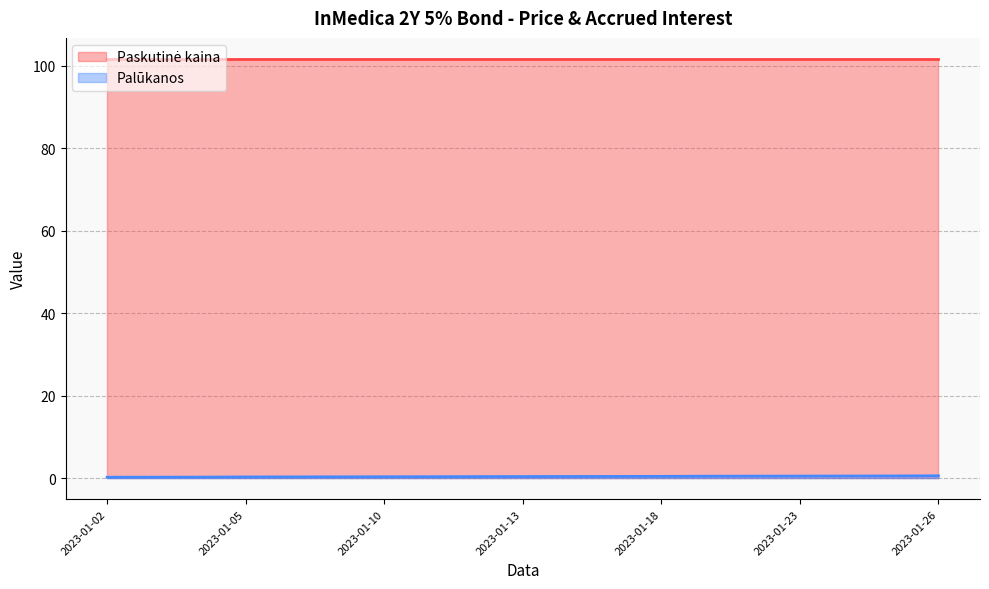

How many categories are shown in the chart?

19